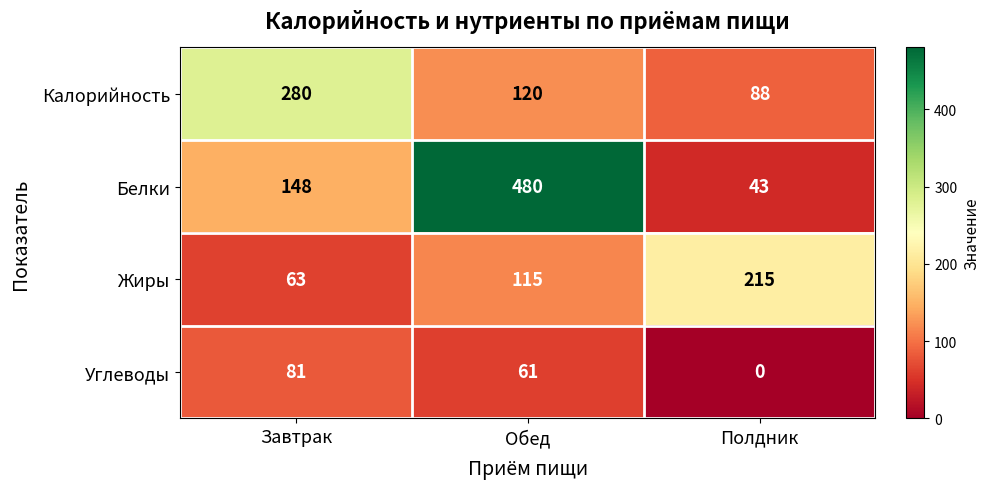

List the labels in order of Жиры value, smallest first.

Завтрак, Обед, Полдник